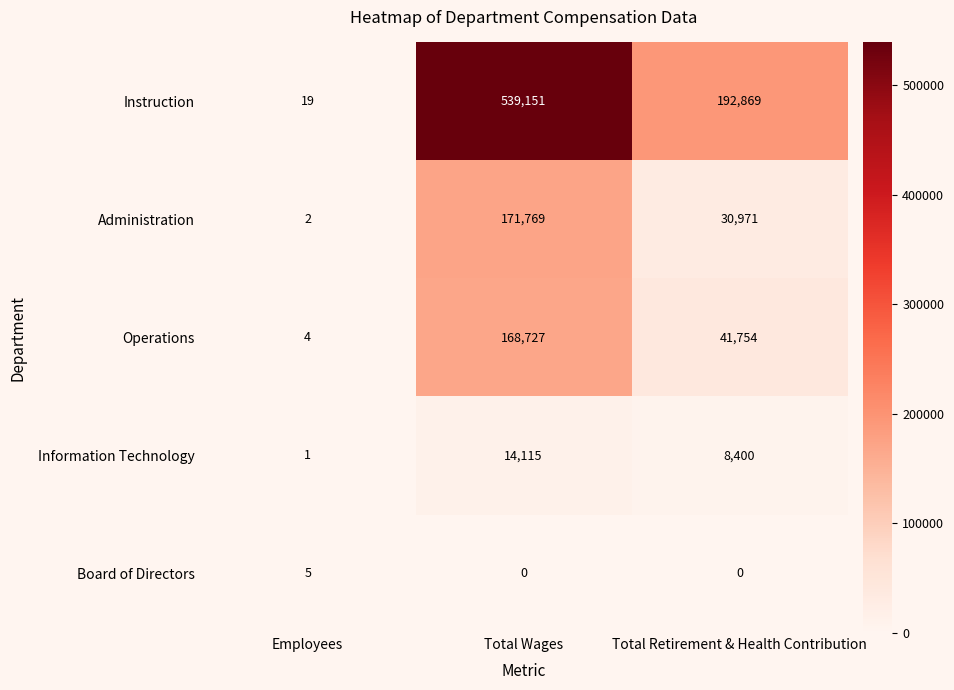

Where does the Instruction series first go above 192869?

Total Wages